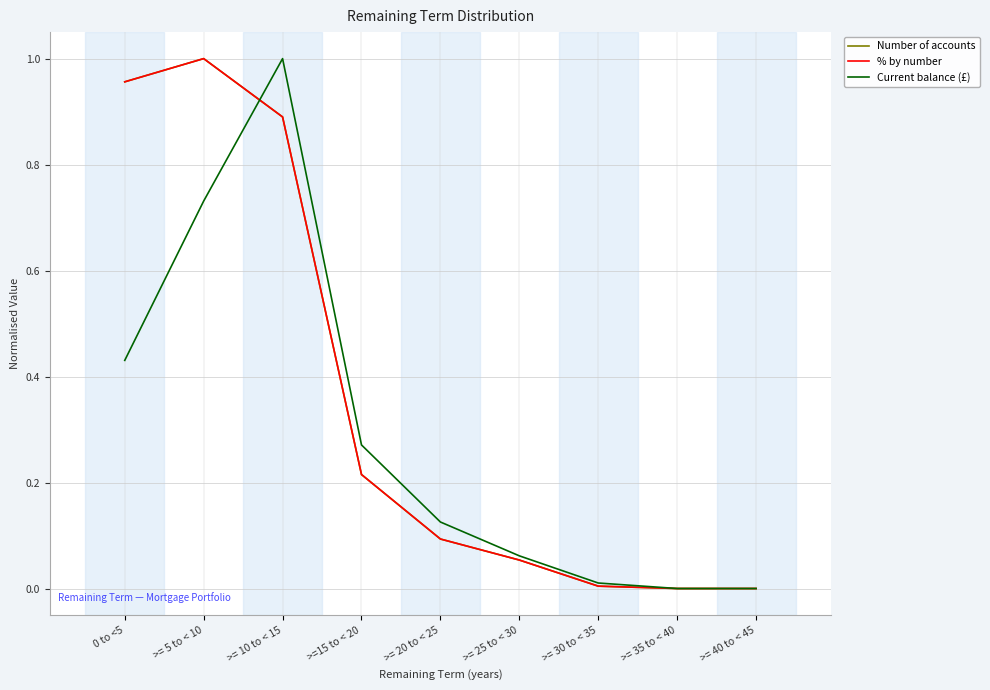

Between >= 25 to < 30 and >= 30 to < 35, which series saw the biggest shift?

Current balance (£)